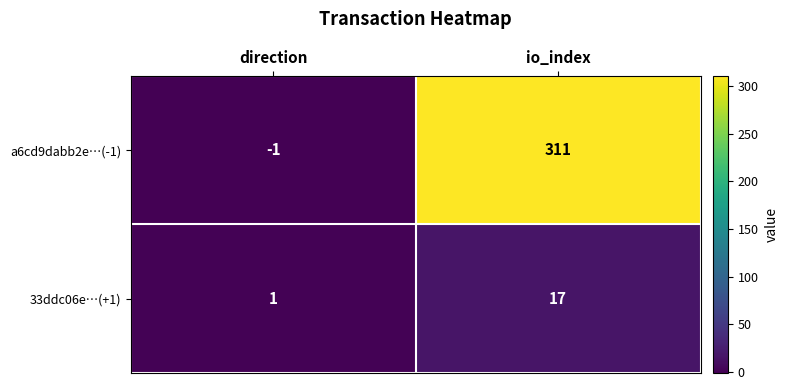

Reading right to left, extract all data points from this chart.

a6cd9dabb2e…(-1): 311	-1
33ddc06e…(+1): 17	1